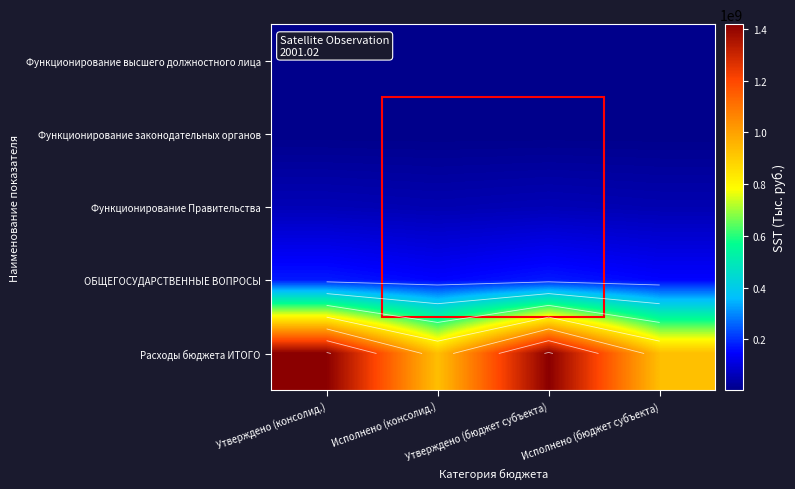

Count the number of data series in this chart.

5